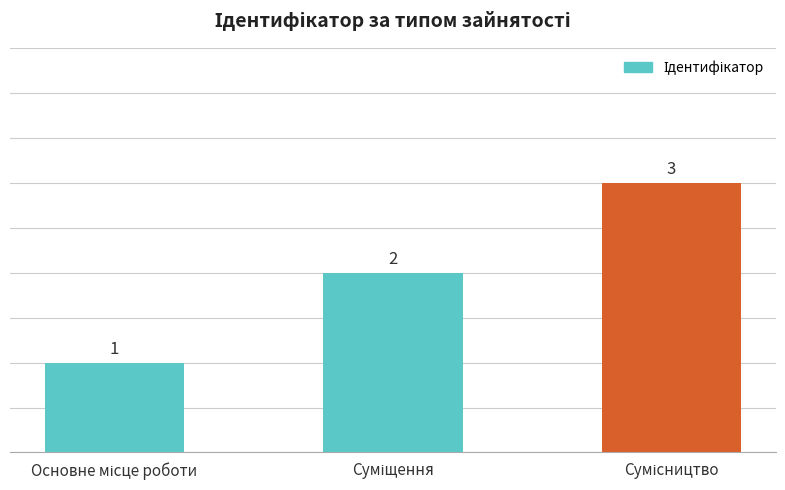

Count the values in the range 1 to 3.

3